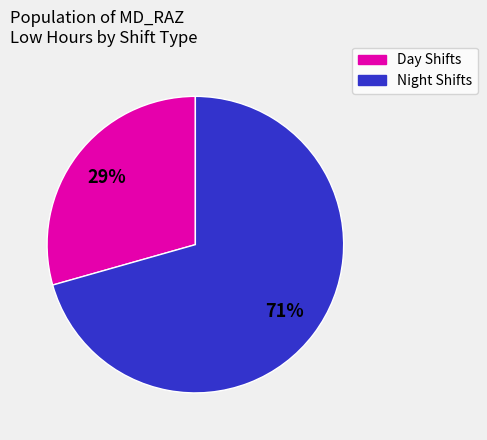

Count the number of slices in the pie.

2